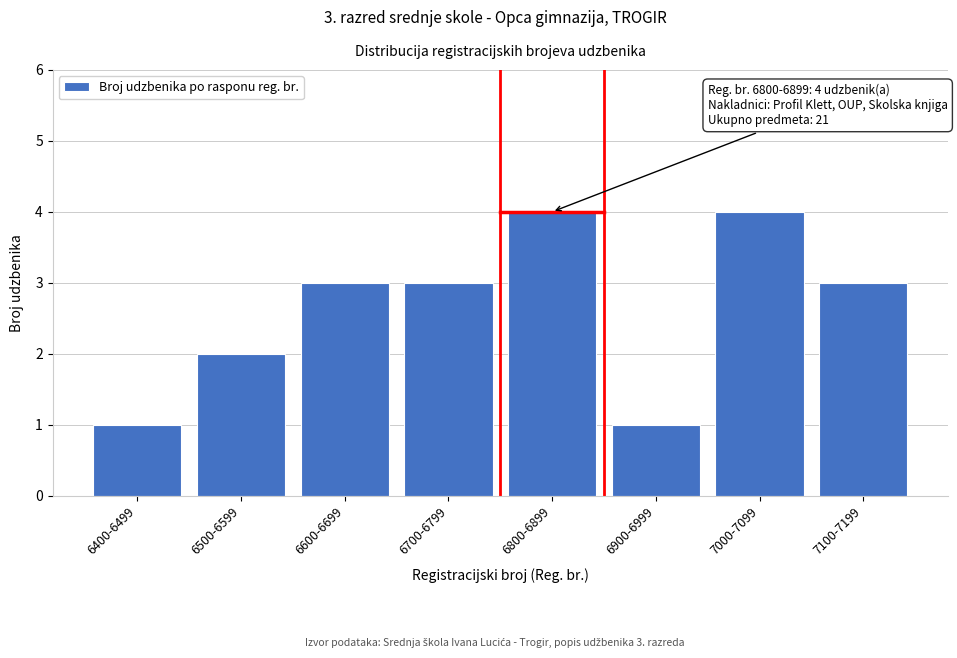

Reading left to right, what are all the values shown in this chart?

6400-6499=1	6500-6599=2	6600-6699=3	6700-6799=3	6800-6899=4	6900-6999=1	7000-7099=4	7100-7199=3